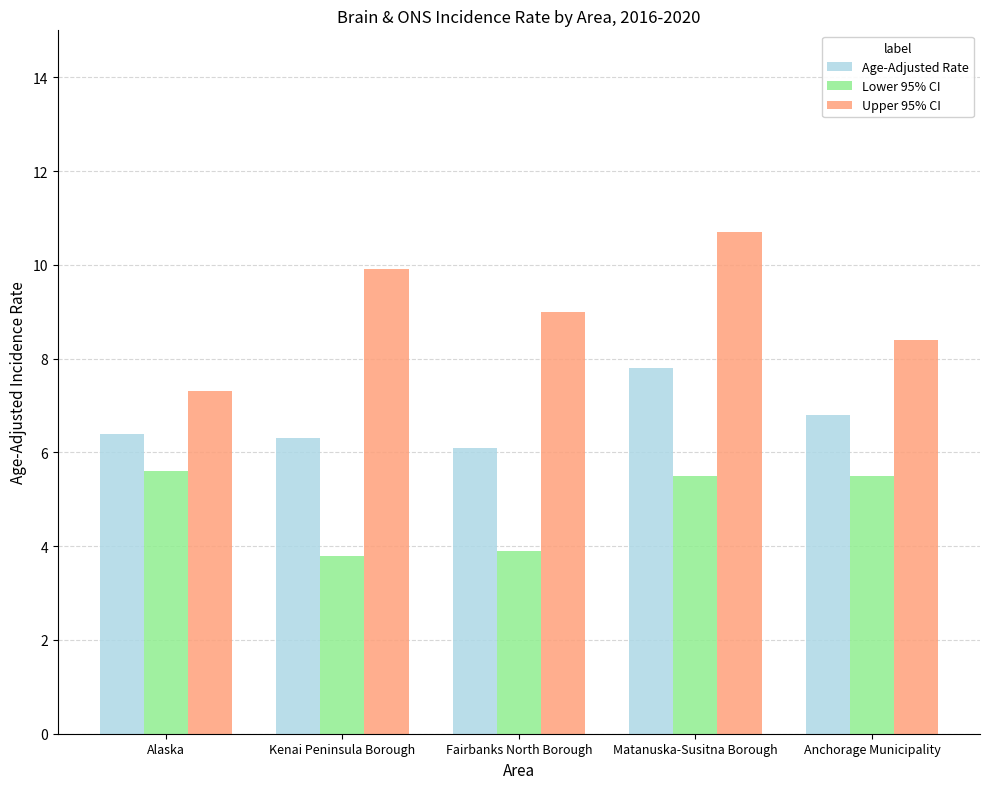

Does the chart contain stacked bars?

No